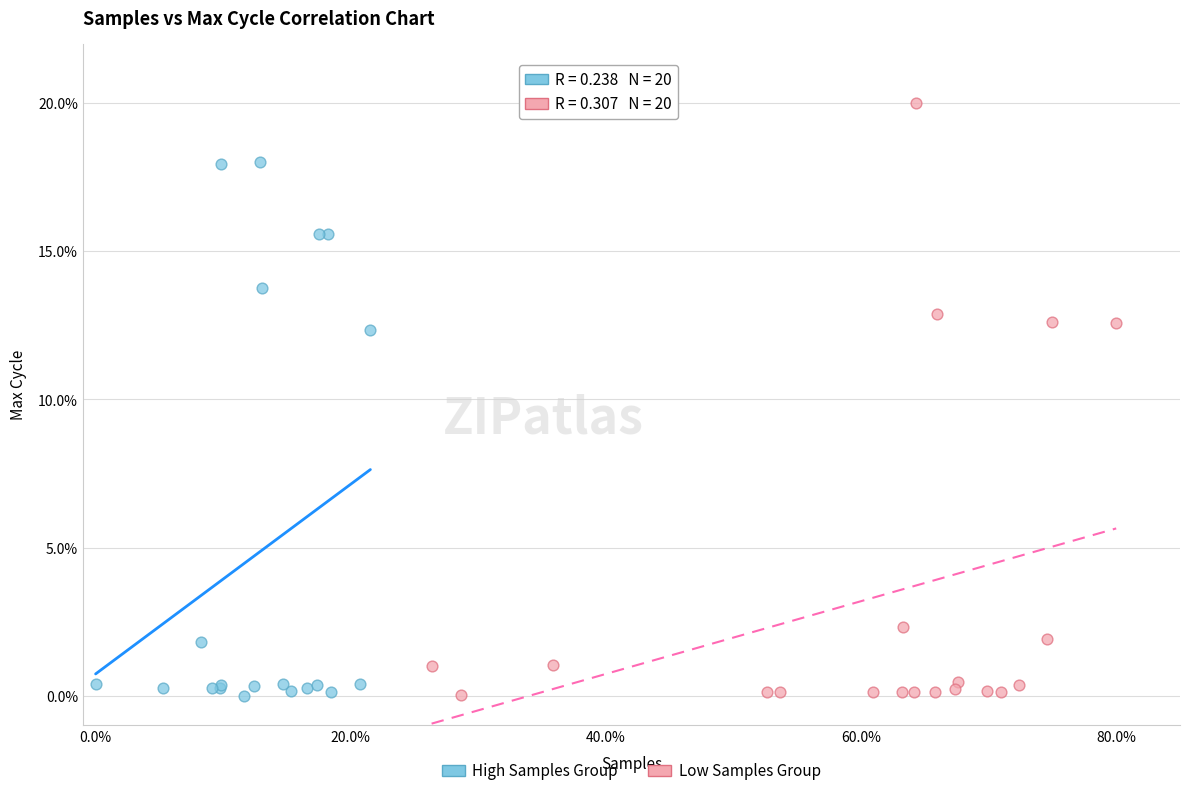

Which series contains the highest Y value?

Low Samples Group